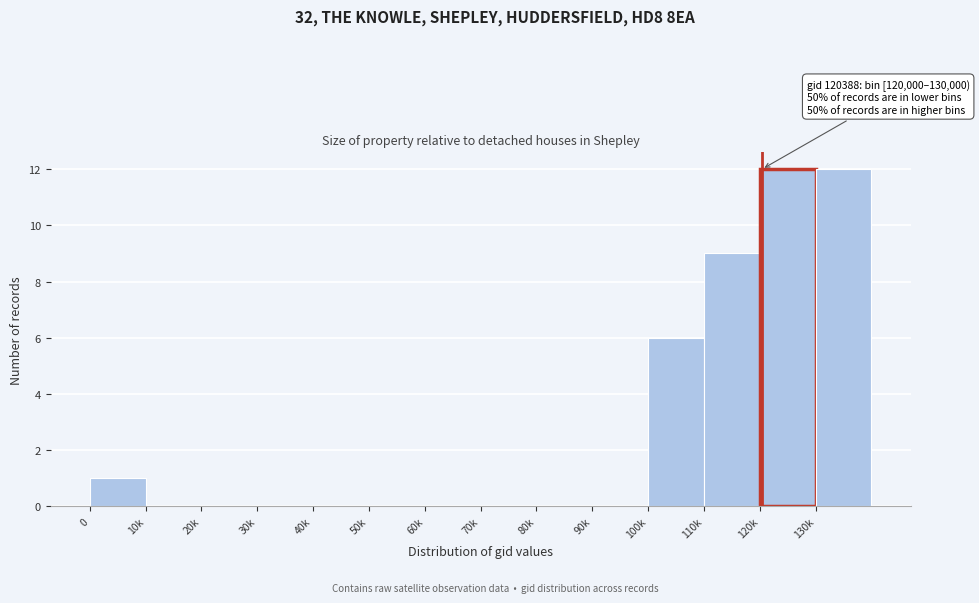

Reading right to left, transcribe all the data shown in this chart.

130k=12	120k=12	110k=9	100k=6	90k=0	80k=0	70k=0	60k=0	50k=0	40k=0	30k=0	20k=0	10k=0	0=1